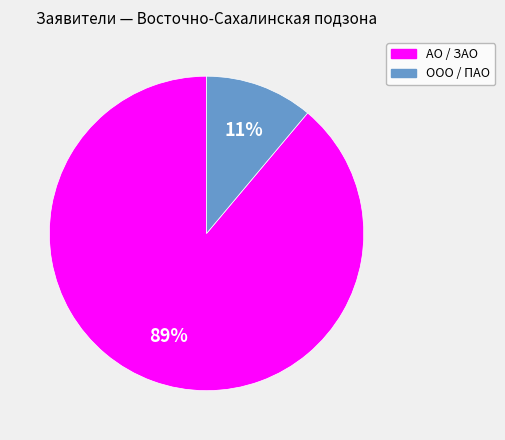

To the nearest percent, what is the combined percentage of АО / ЗАО and ООО / ПАО?

100%